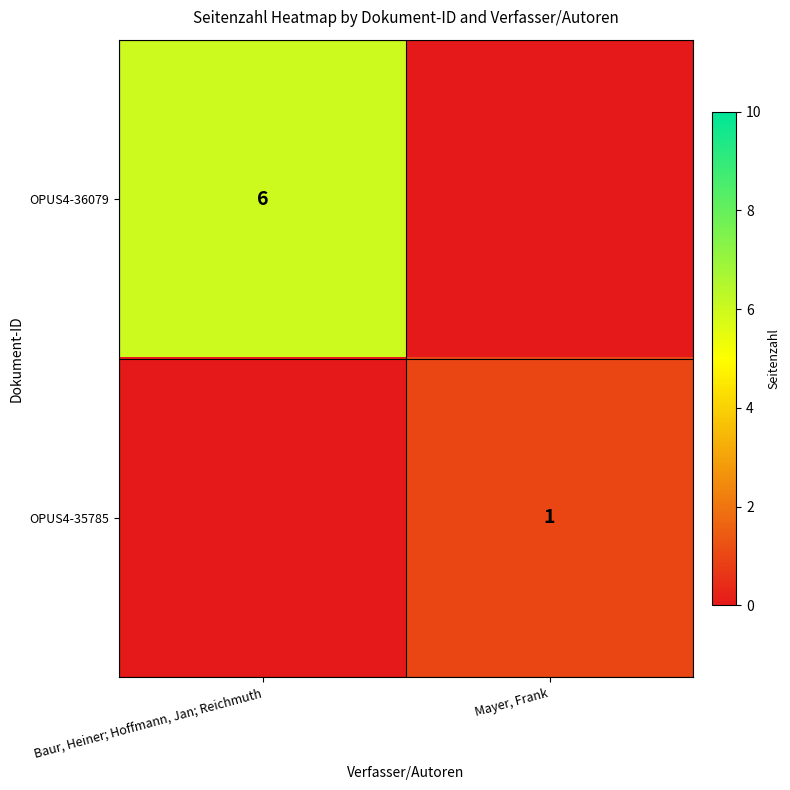

True or false: OPUS4-36079 has a value of 2 at Baur, Heiner; Hoffmann, Jan; Reichmuth.

False